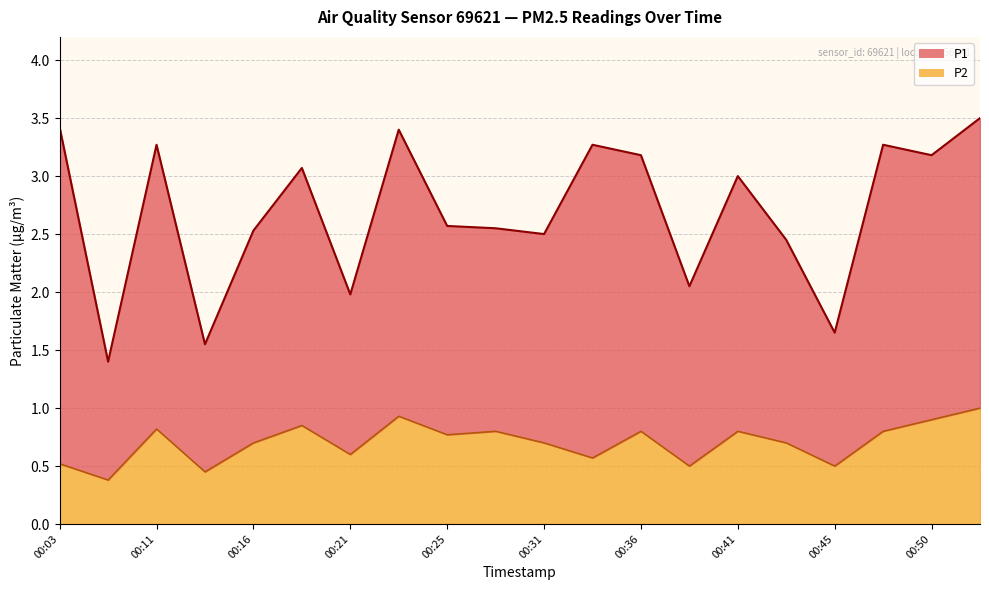

Reading left to right, extract all data points from this chart.

00:03=0.5	00:08=0.4	00:11=0.8	00:13=0.5	00:16=0.7	00:18=0.8	00:21=0.6	00:23=0.9	00:25=0.8	00:28=0.8	00:31=0.7	00:33=0.6	00:36=0.8	00:38=0.5	00:41=0.8	00:43=0.7	00:45=0.5	00:48=0.8	00:50=0.9	00:53=1.0